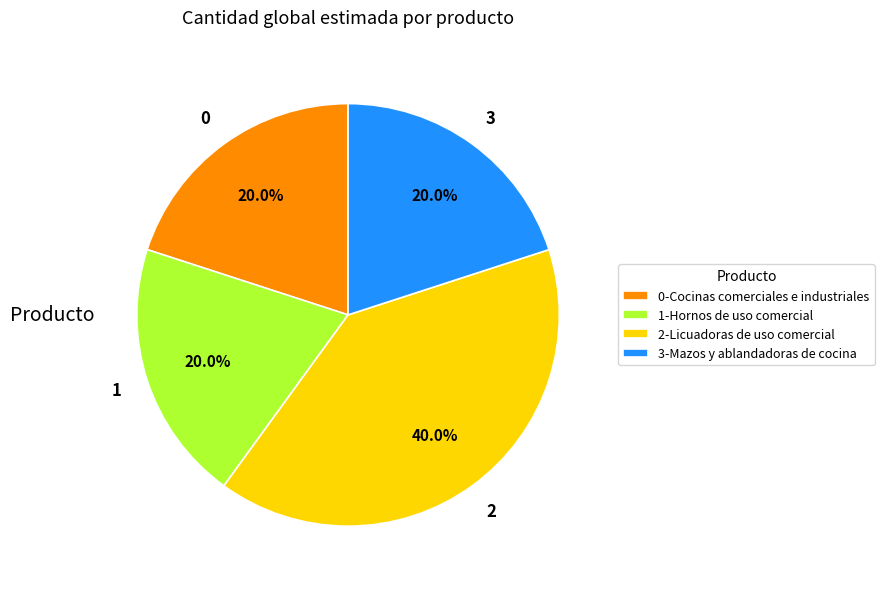

What is the largest slice in the pie chart?

2-Licuadoras de uso comercial